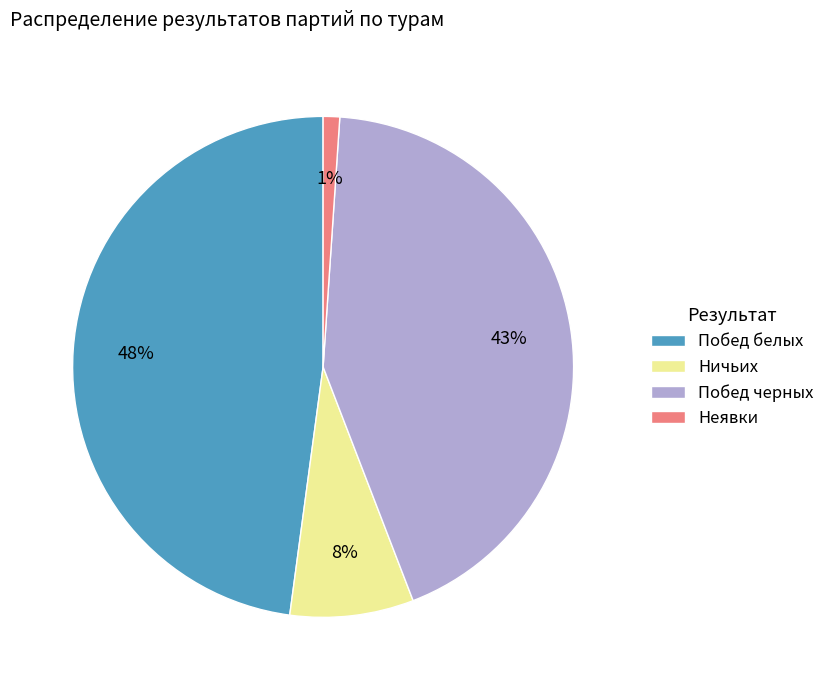

What is the ratio of the value at Неявки to the value at Ничьих?

0.1